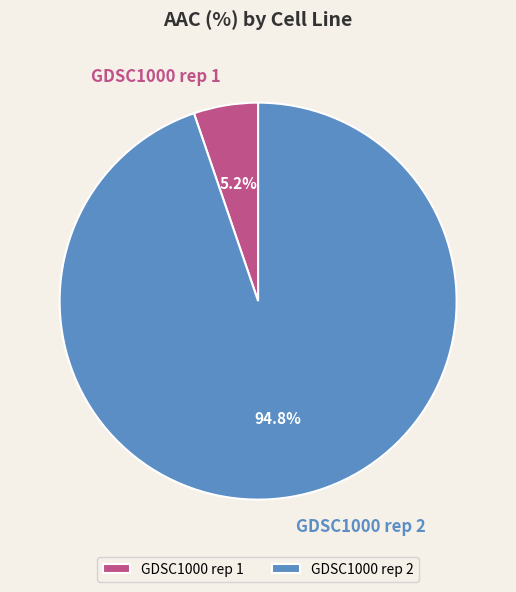

How many segments does this pie chart have?

2